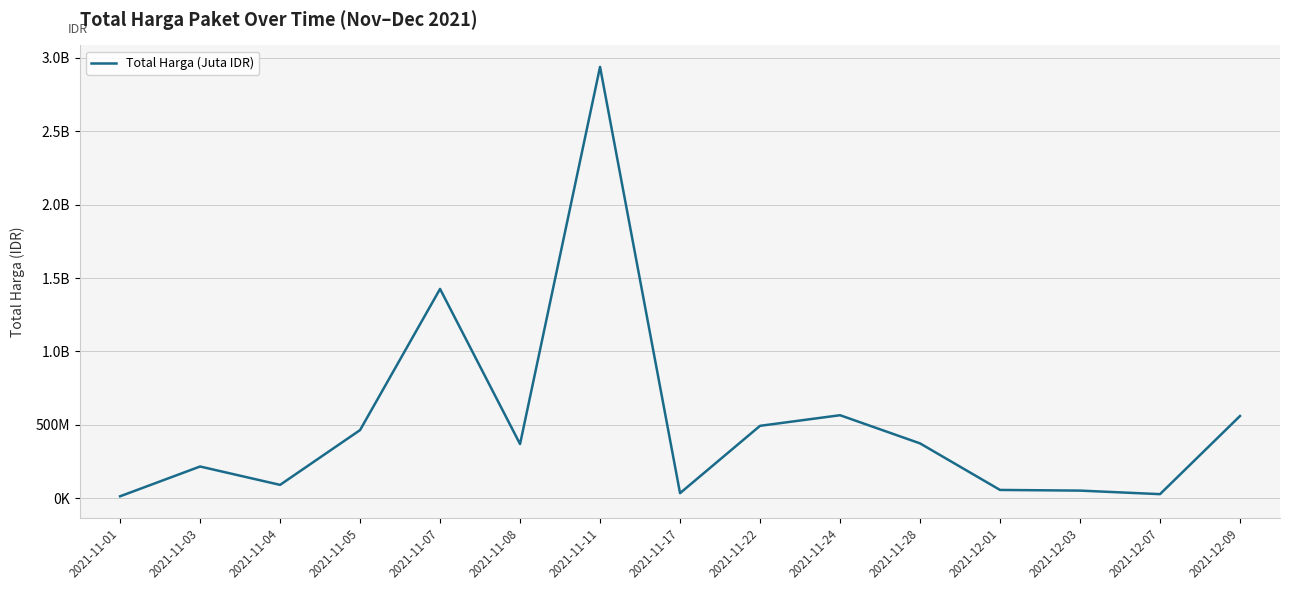

Does the chart display data point markers on the line(s)?

No